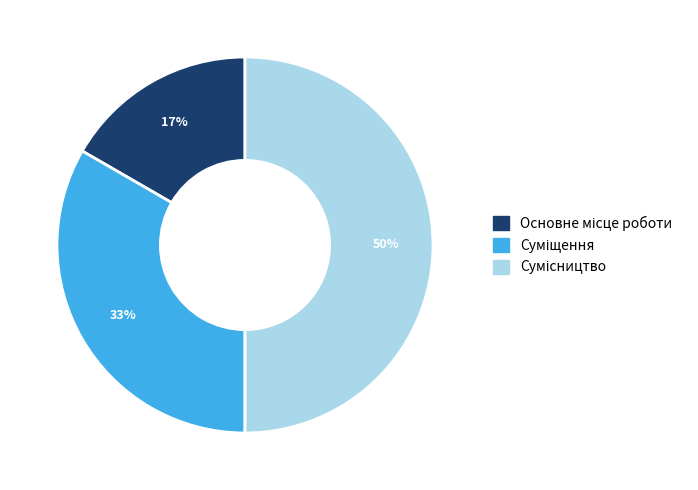

To the nearest percent, what is the average slice percentage?

33%